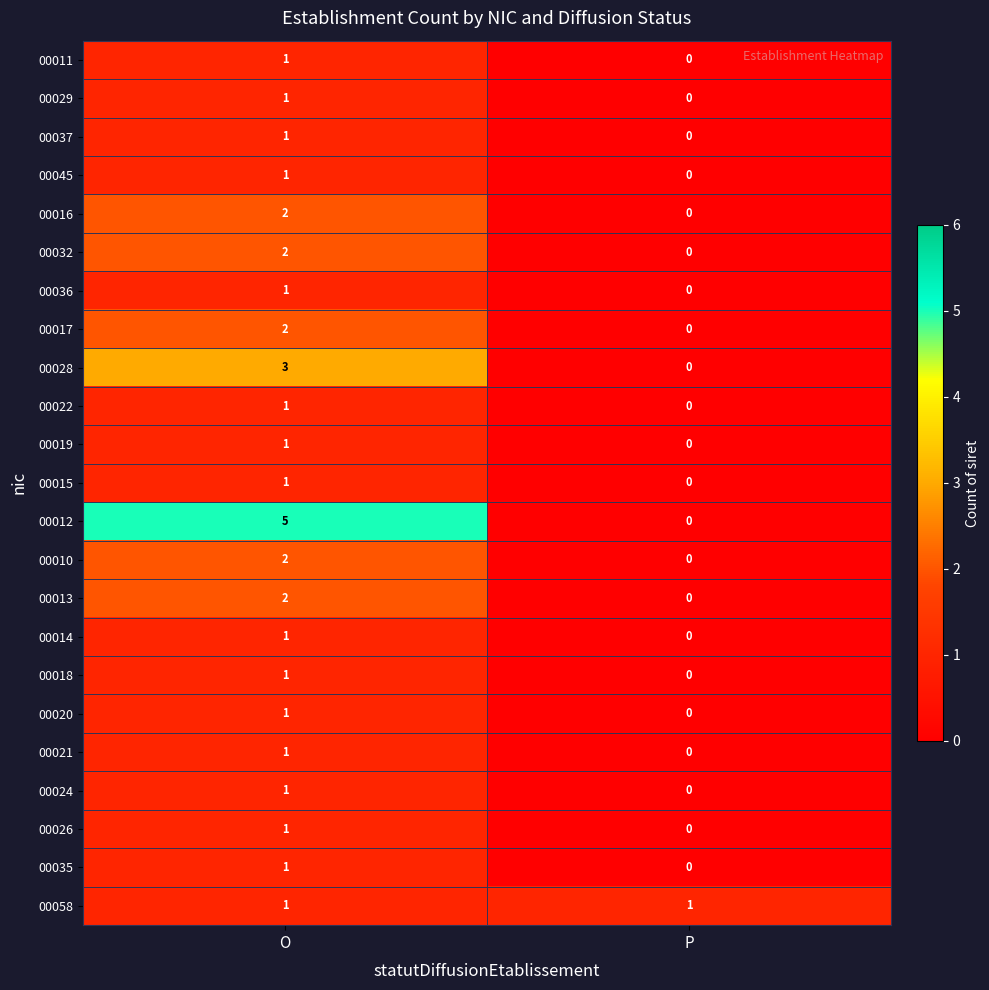

The 00026 series shows 0 at P. True or false?

True